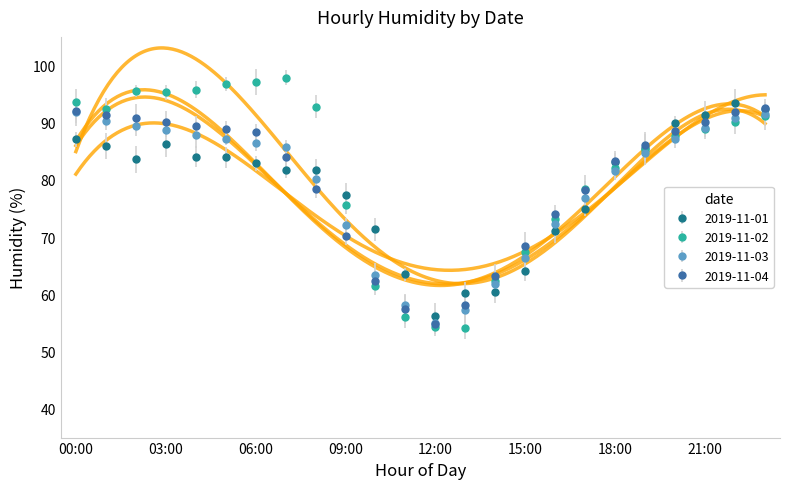

At which category is the sum across all series the highest?

23:00